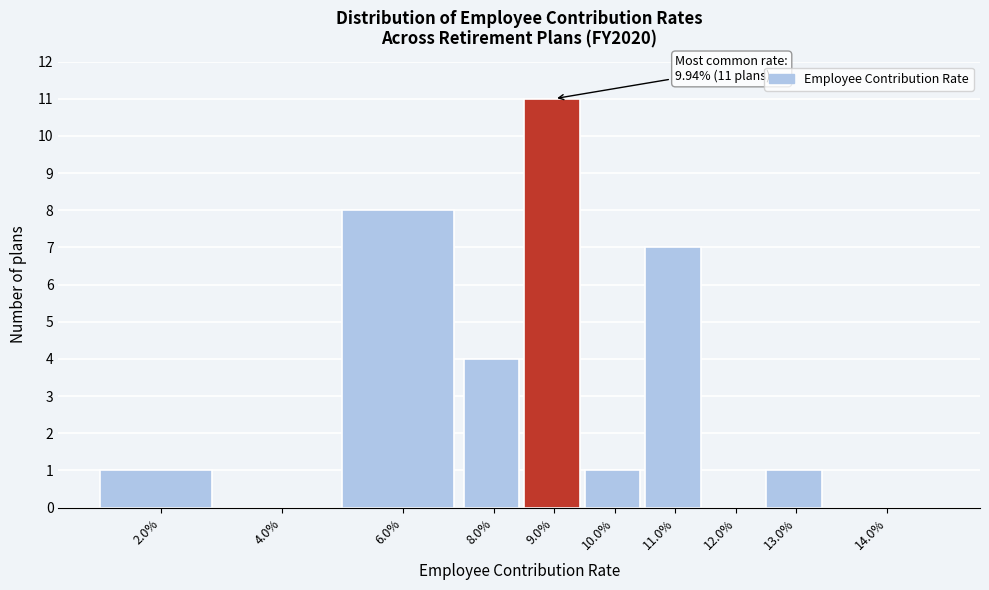

Reading left to right, list all the values displayed in this chart.

2.0%=1	4.0%=0	6.0%=8	8.0%=4	9.0%=11	10.0%=1	11.0%=7	12.0%=0	13.0%=1	14.0%=0